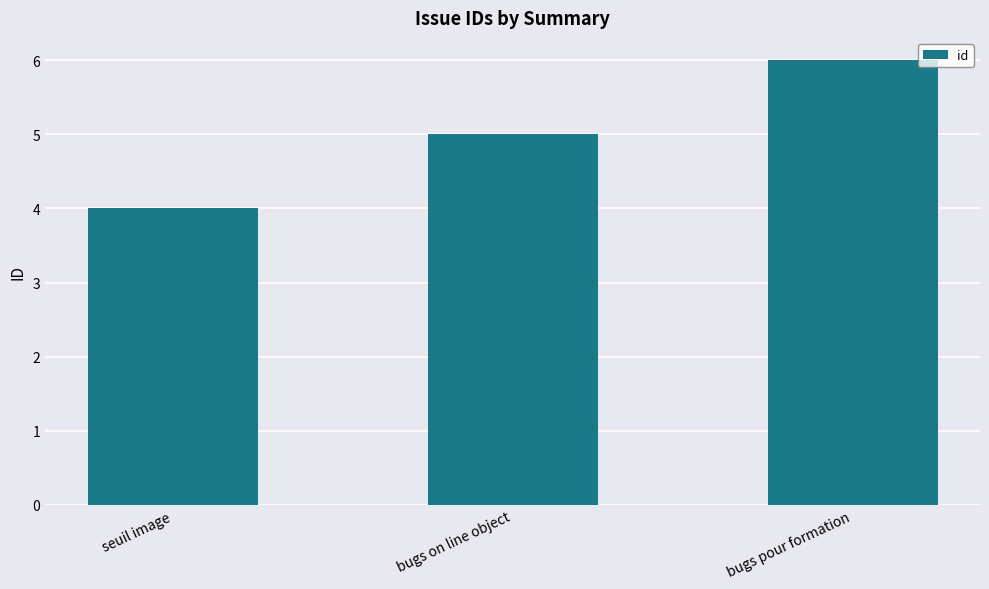

Count the values in the range 4 to 6.

3